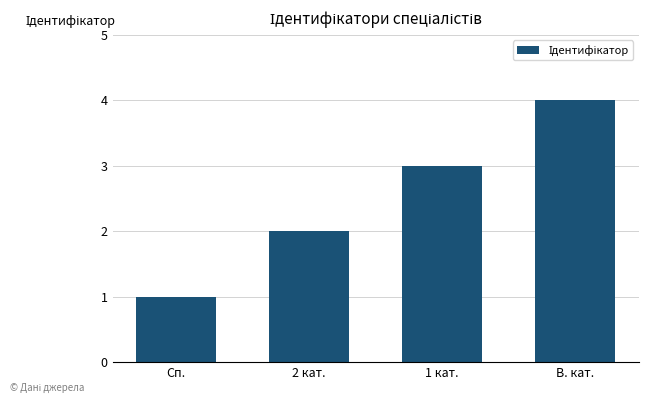

Which category has the highest value across all series?

В. кат.